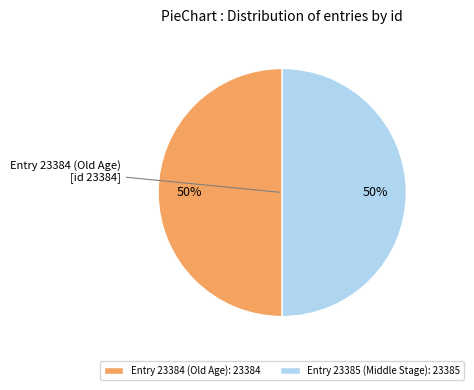

To the nearest percent, what portion does Entry 23385 (Middle Stage): 23385 represent?

50%